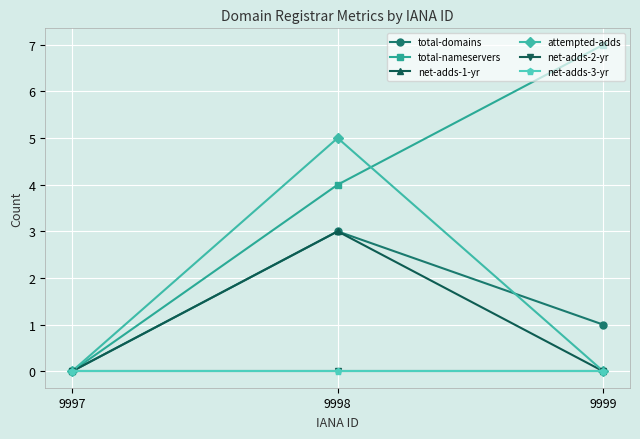

Does the chart have visible grid lines?

Yes